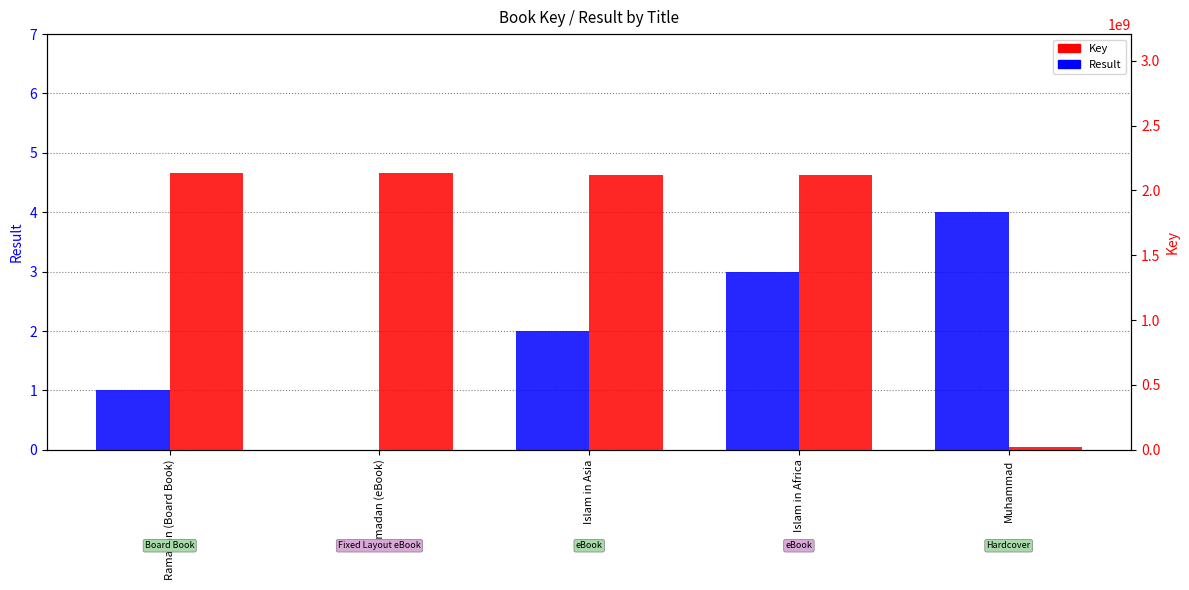

At Ramadan (eBook), list the series in order from largest to smallest.

Key, Result